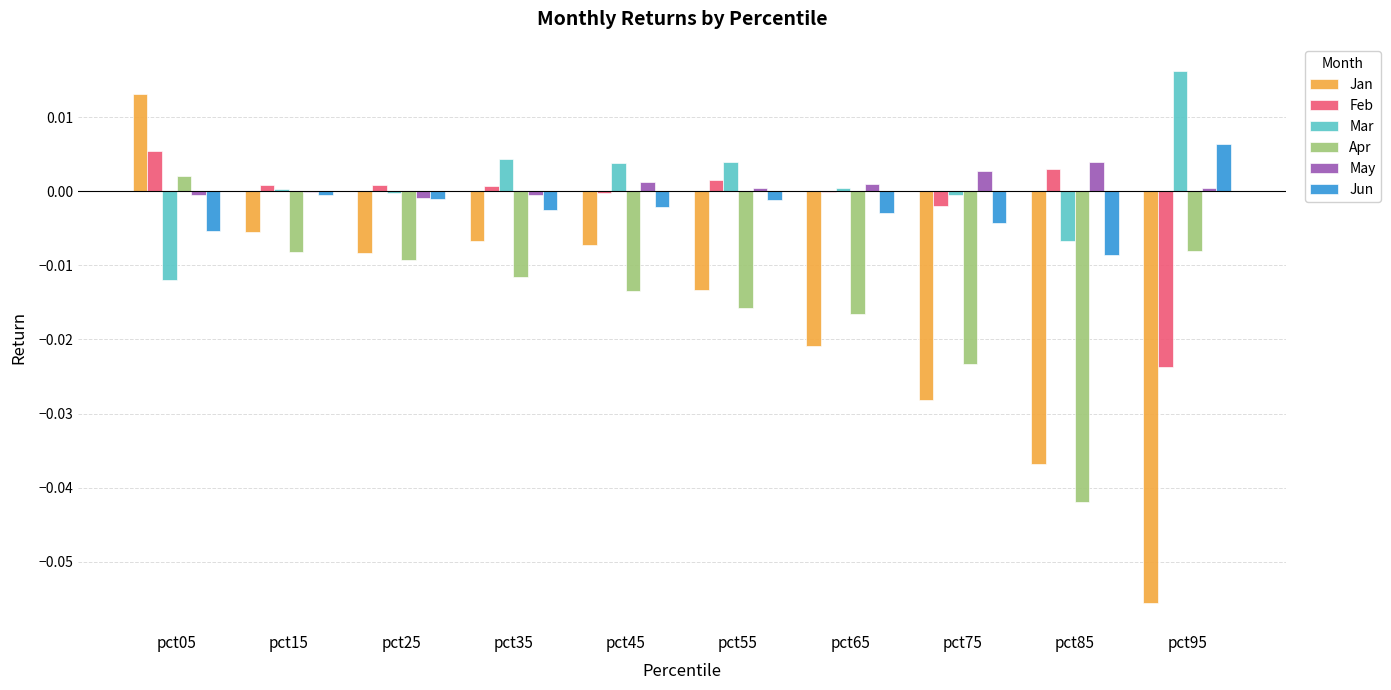

How many categories are shown in the chart?

10